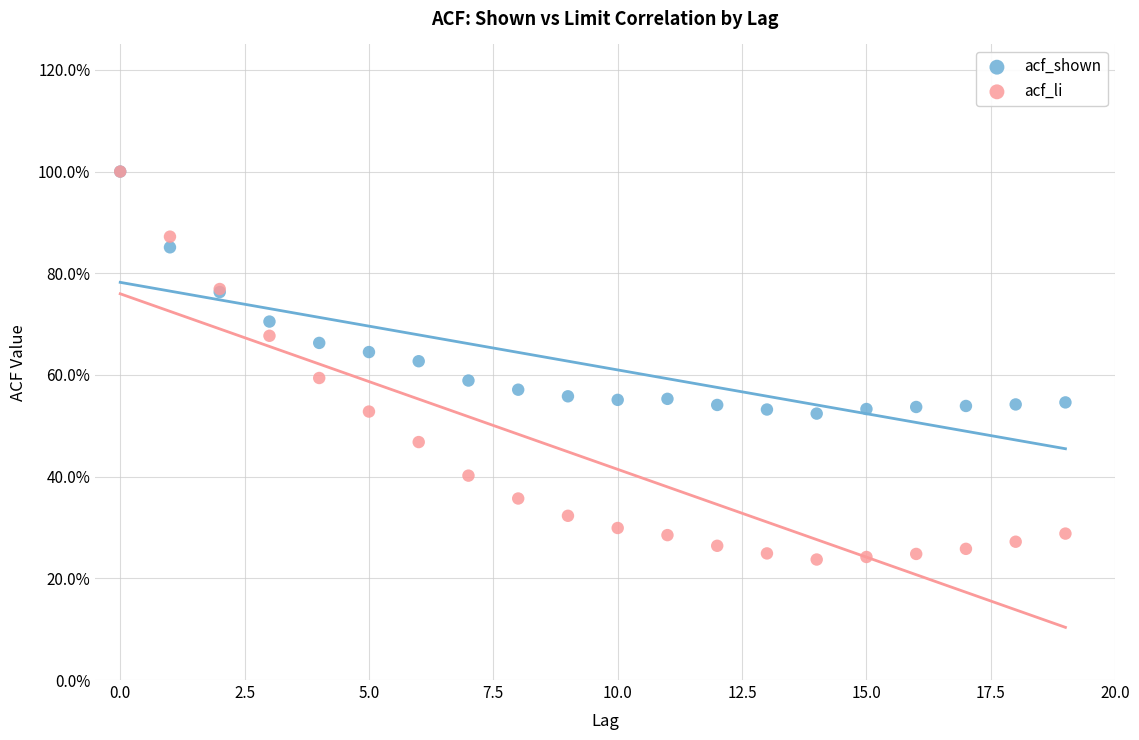

Which series contains the lowest Y value?

acf_li